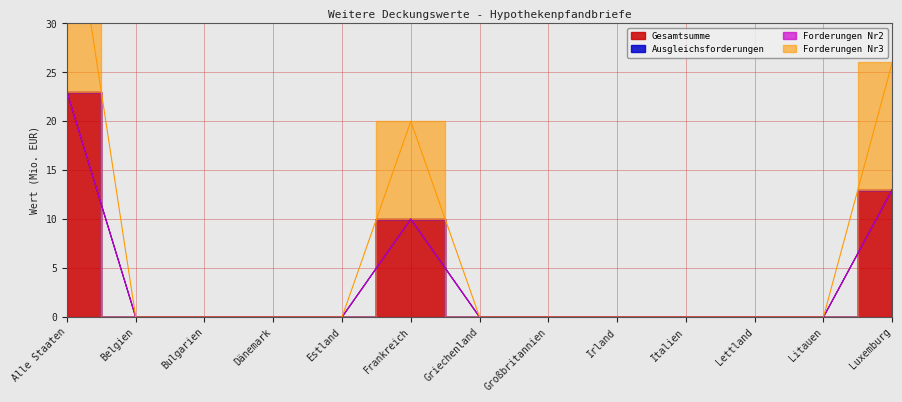

True or false: Gesamtsumme and Forderungen Nr3 intersect in this chart.

False